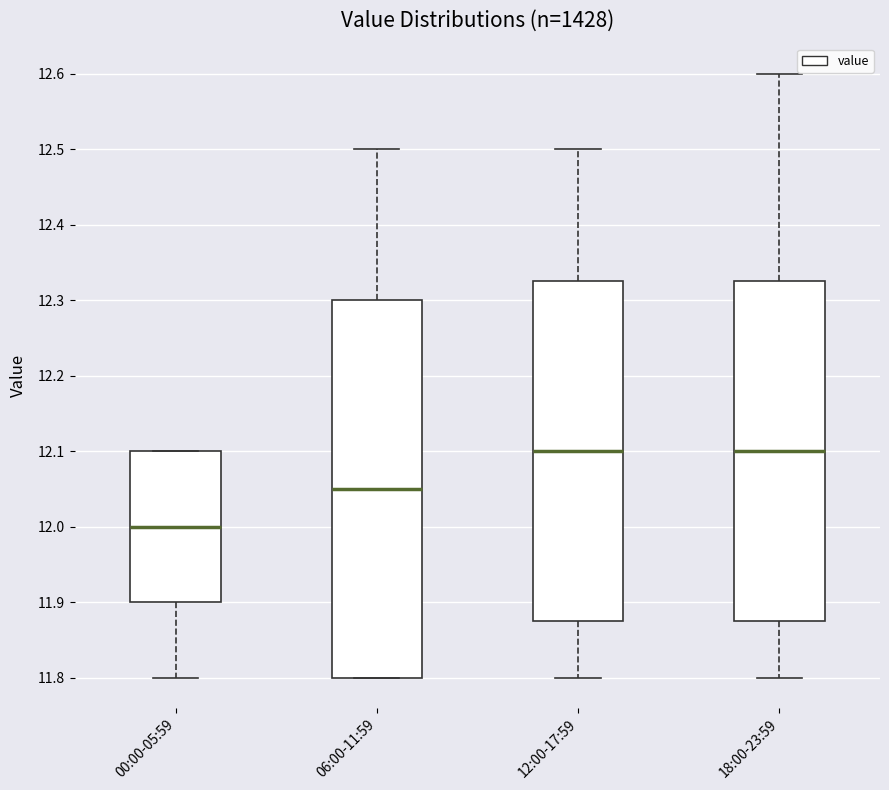

Which box is the tallest, from its lower edge to its upper edge?

06:00-11:59